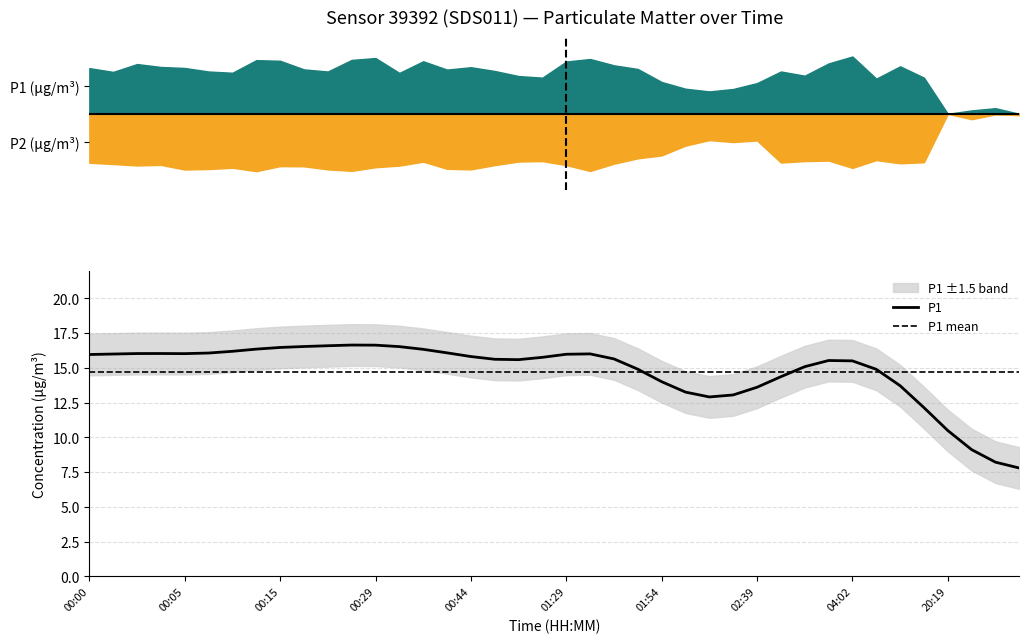

How many distinct data groups are displayed?

2